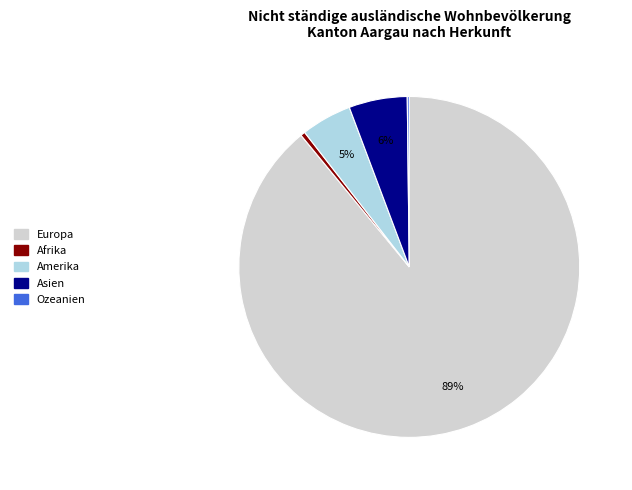

To the nearest percent, what is the difference between the Amerika and Europa slice percentages?

84%